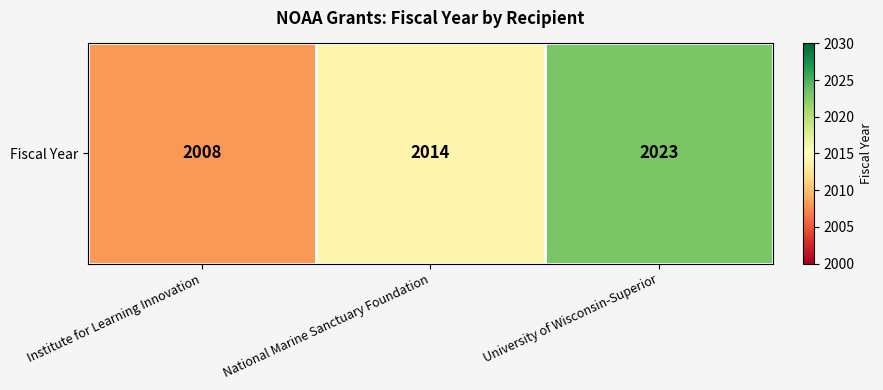

What is the difference between the second highest and minimum values?

6